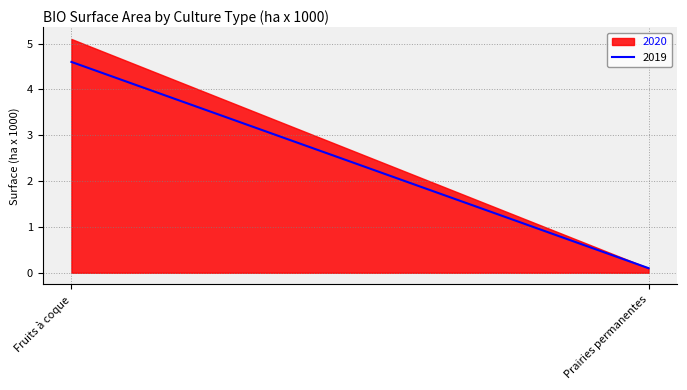

Rank the series at Fruits à coque from highest to lowest value.

2020, 2019